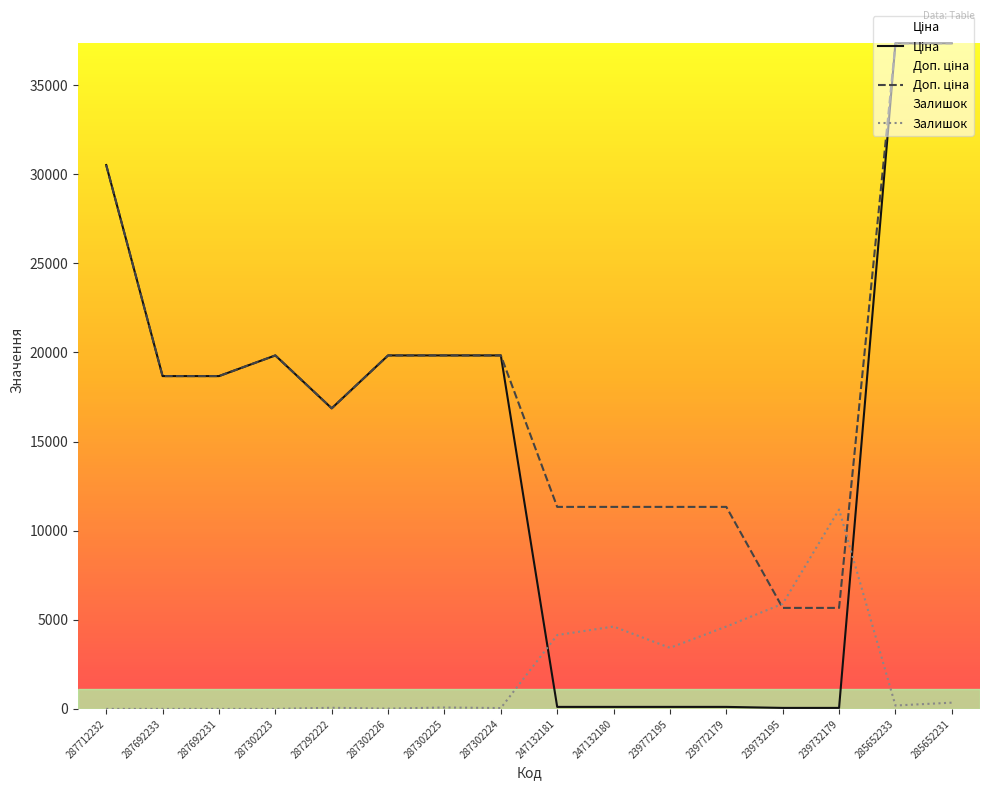

What is the label of the 8th point from the right?

247132181